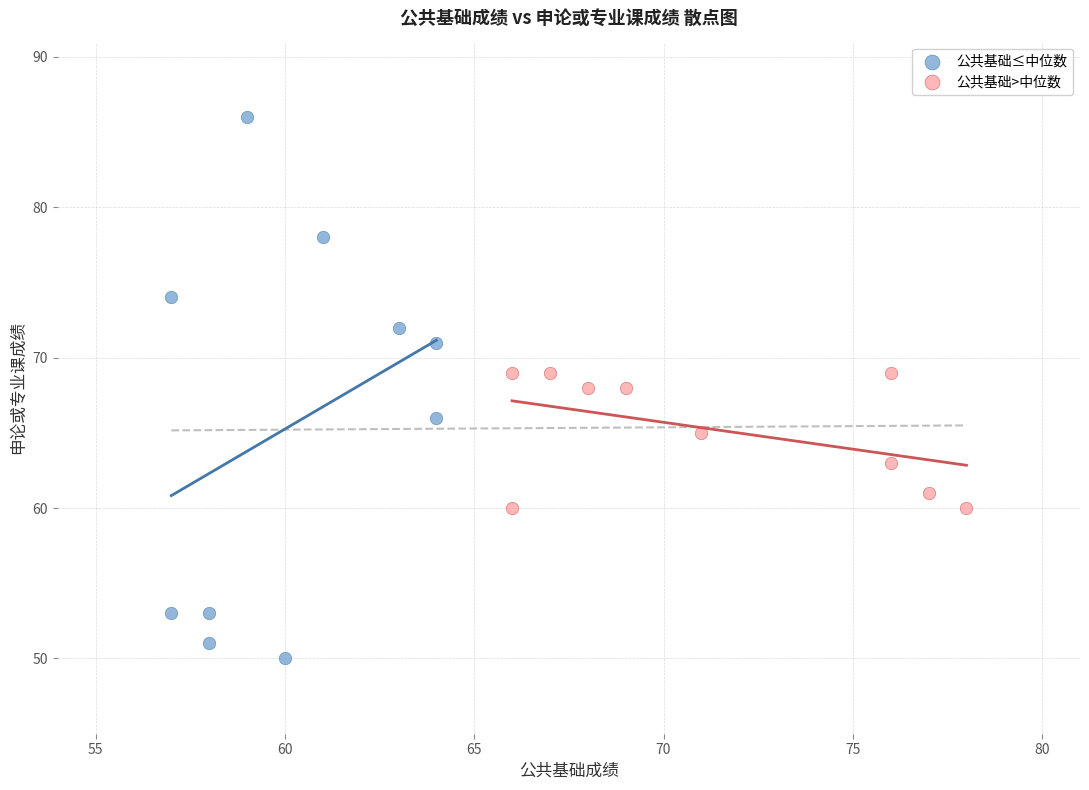

Which series has the largest Y range (max minus min)?

公共基础≤中位数